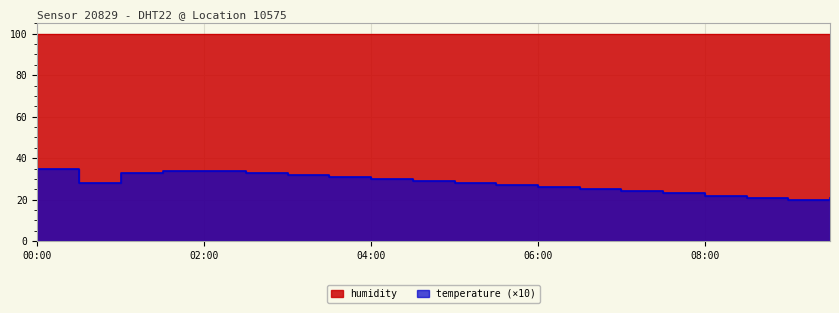

Between 02:00 and 09:30, which is larger?

02:00